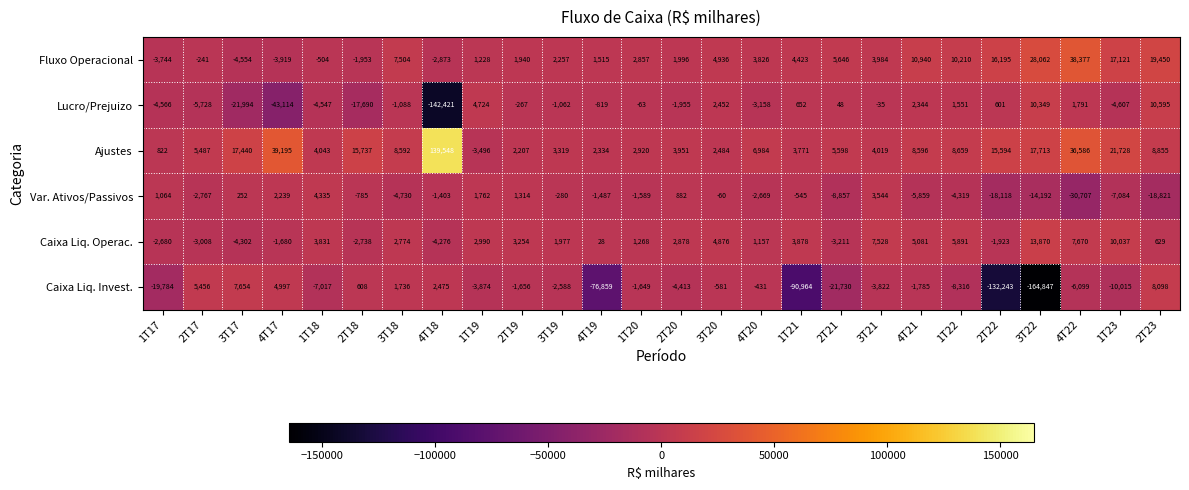

What is the total value across all series at 3T19?

3623